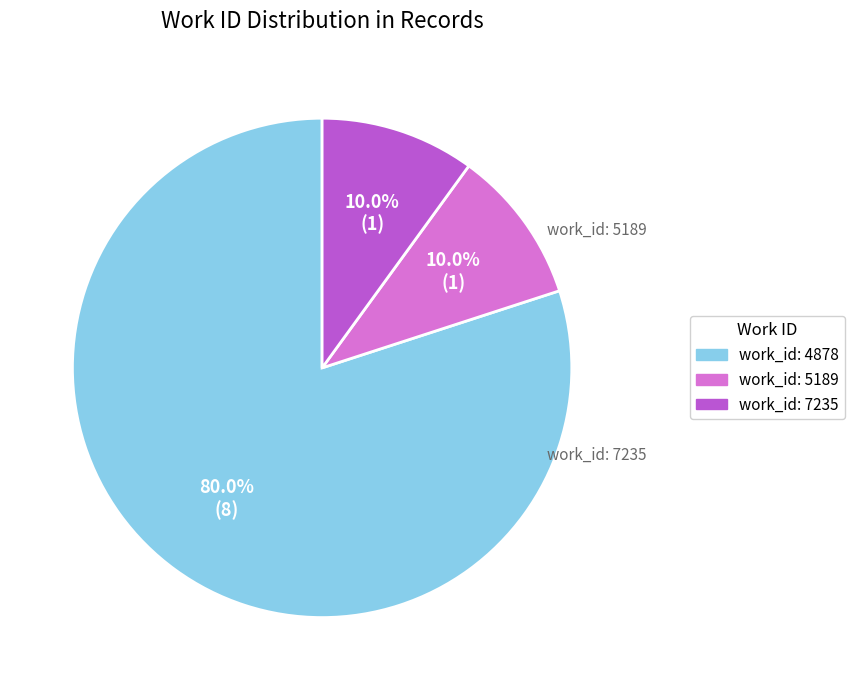

Does any single category account for the majority?

Yes